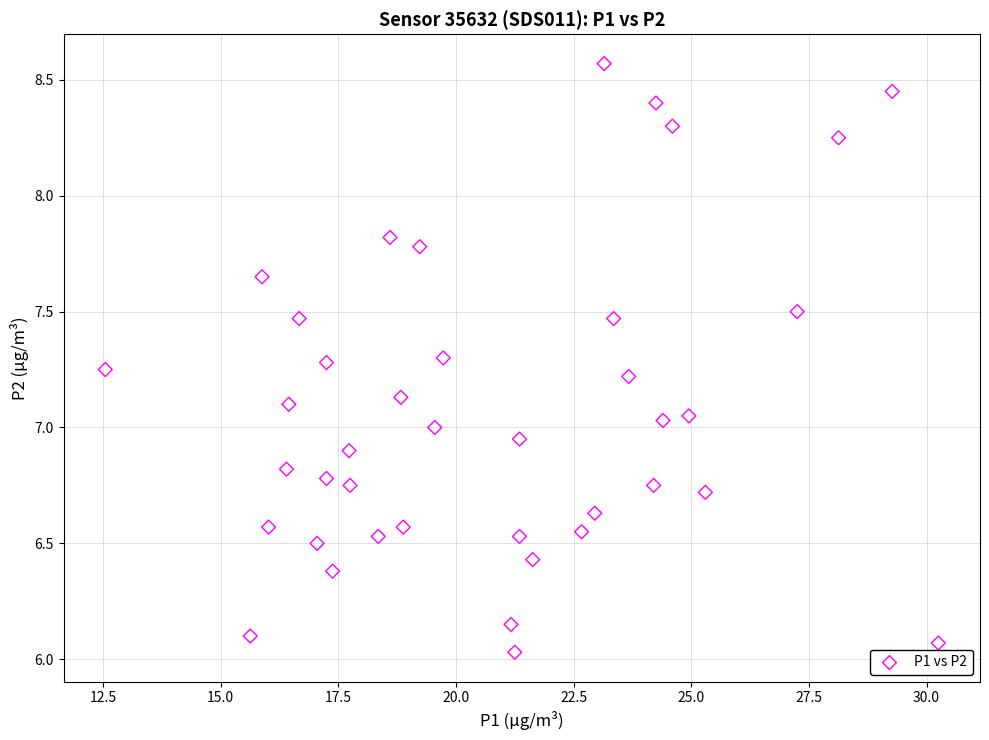

What is the range of Y values (max minus min)?

2.5